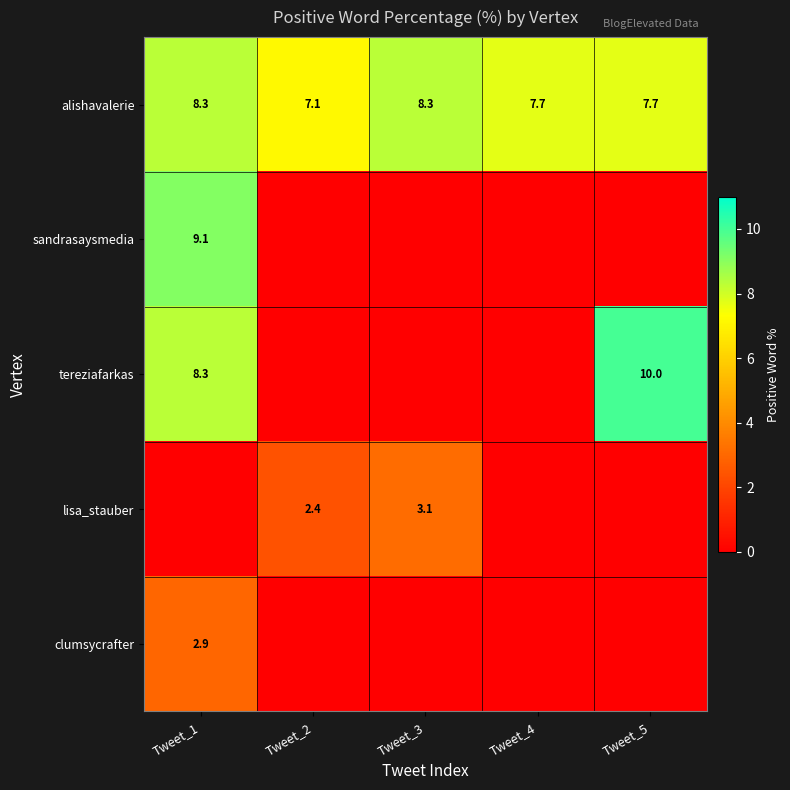

The tereziafarkas series shows 8.3 at Tweet_1. True or false?

True